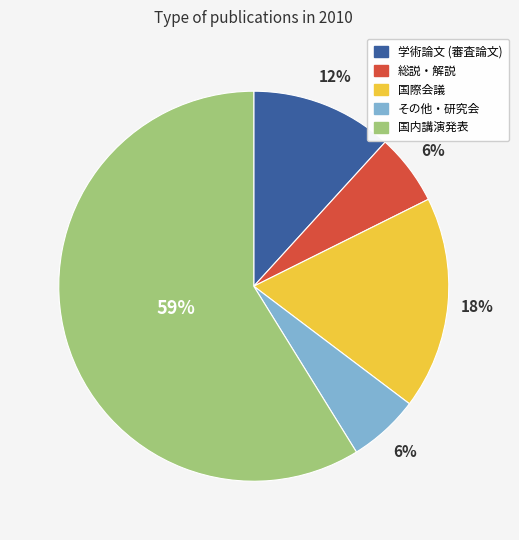

What percentage is the その他・研究会 slice, to the nearest percent?

6%